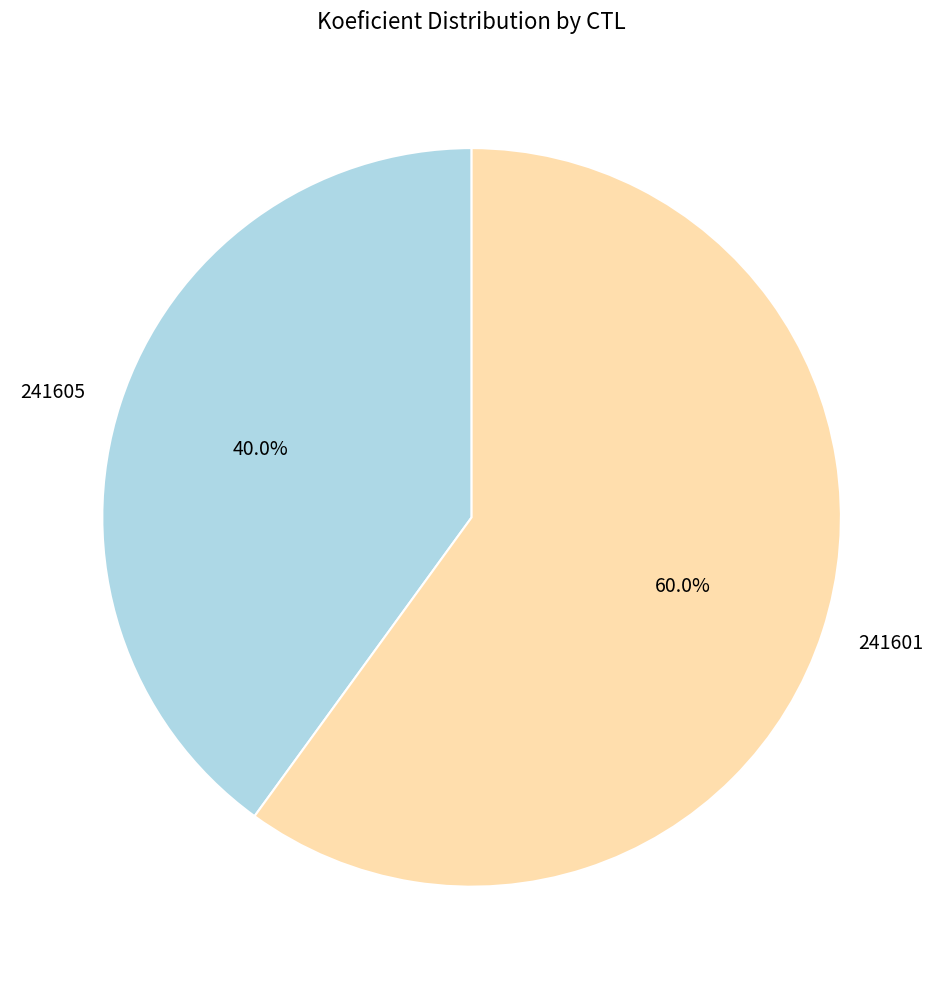

Rank the categories by value from lowest to highest.

241605, 241601